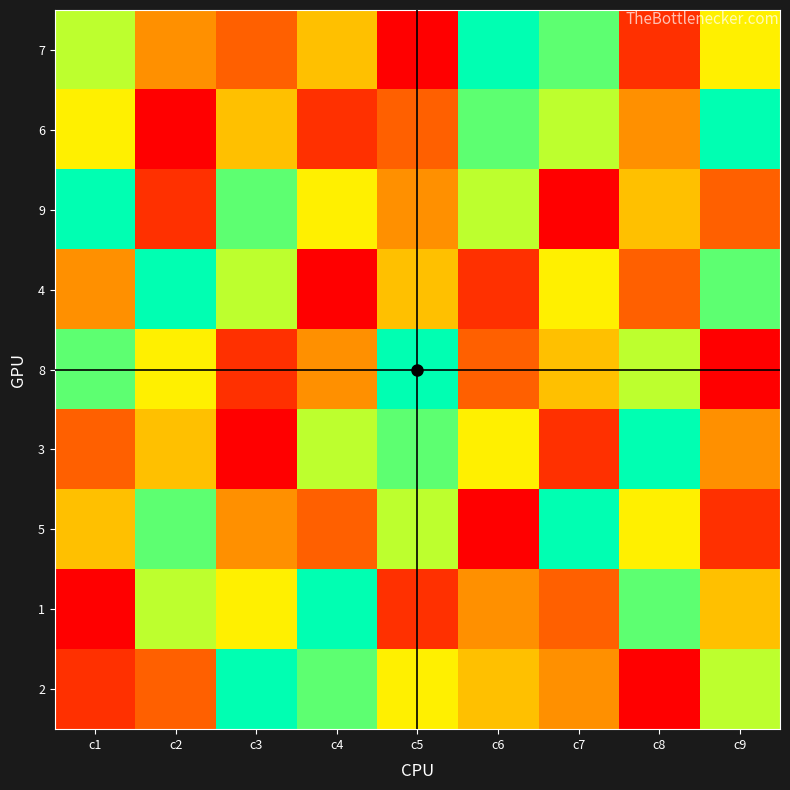

What is the total value across all series at c6?

45